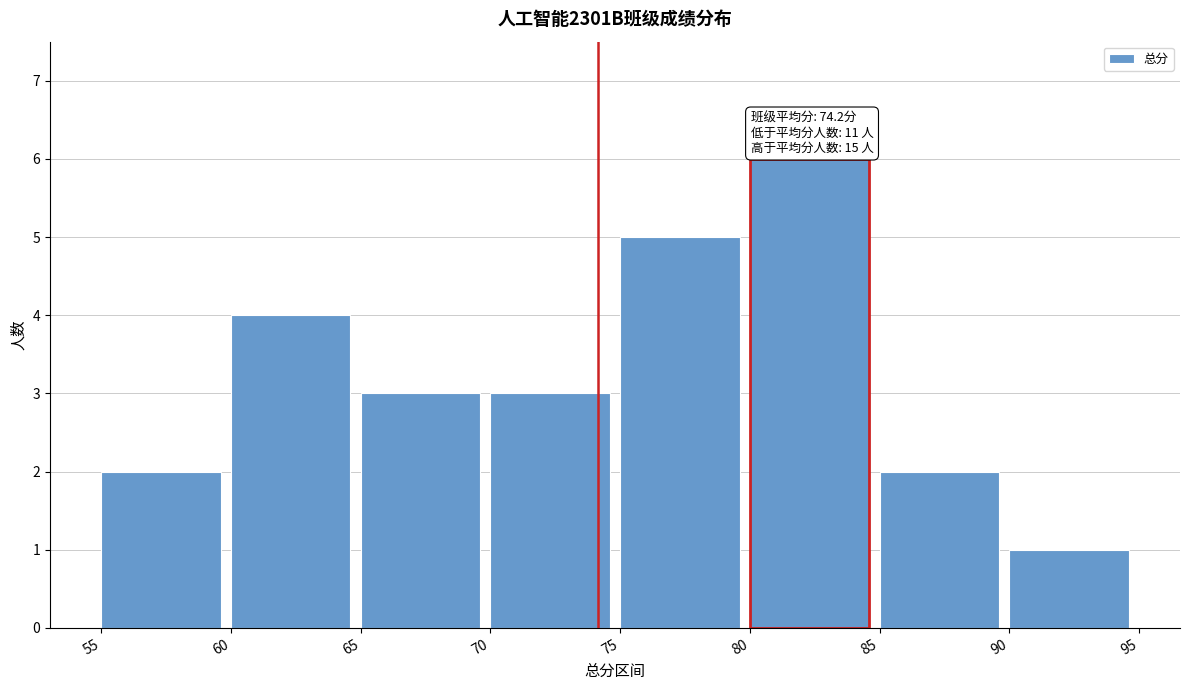

Which range on the x-axis has the tallest bar?

80 to 85